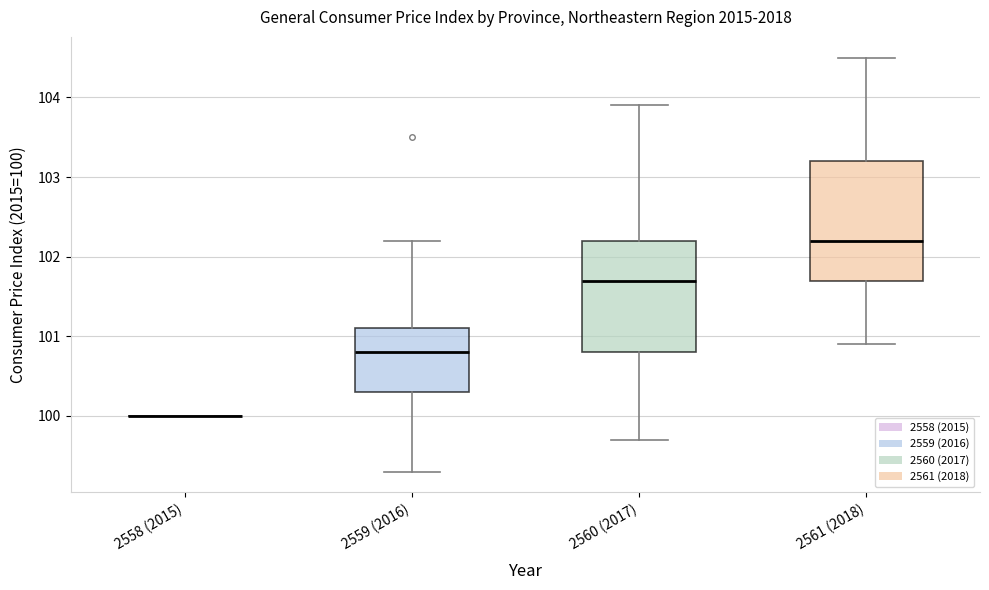

Reading left to right, transcribe this box plot: for each box, give where its median line is, the range the box spans, and where its two whiskers end, as read against the y-axis. The values are not printed on the chart, so give them approximately, as read against the axis.

2558 (2015): box collapsed to a line at 100.0, whiskers 100.0 to 100.0
2559 (2016): median 100.8, box 100.3 to 101.1, whiskers 99.3 to 102.2
2560 (2017): median 101.7, box 100.8 to 102.2, whiskers 99.7 to 103.9
2561 (2018): median 102.2, box 101.7 to 103.2, whiskers 100.9 to 104.5